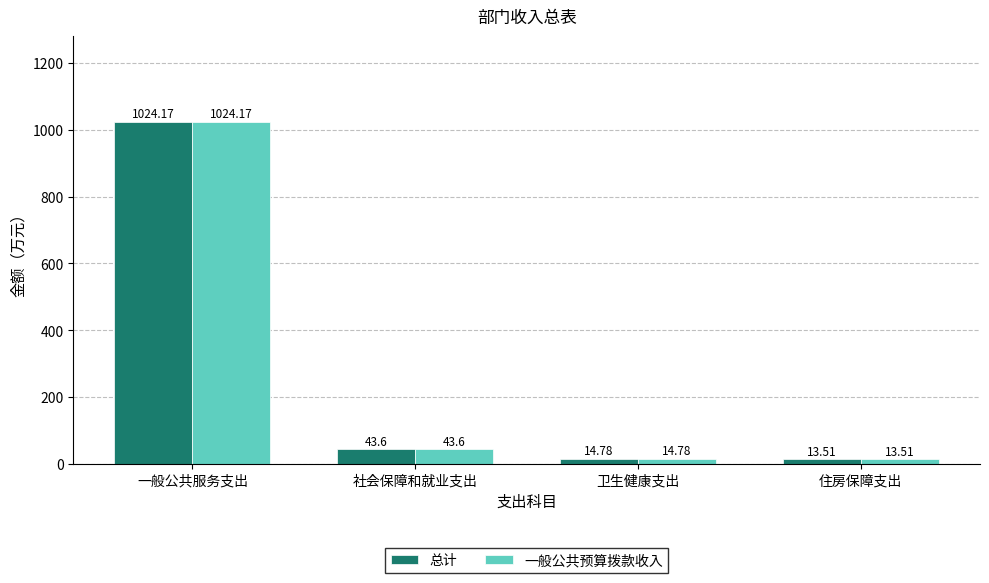

What is the value of the 总计 bar at the 3rd from the left?

14.8